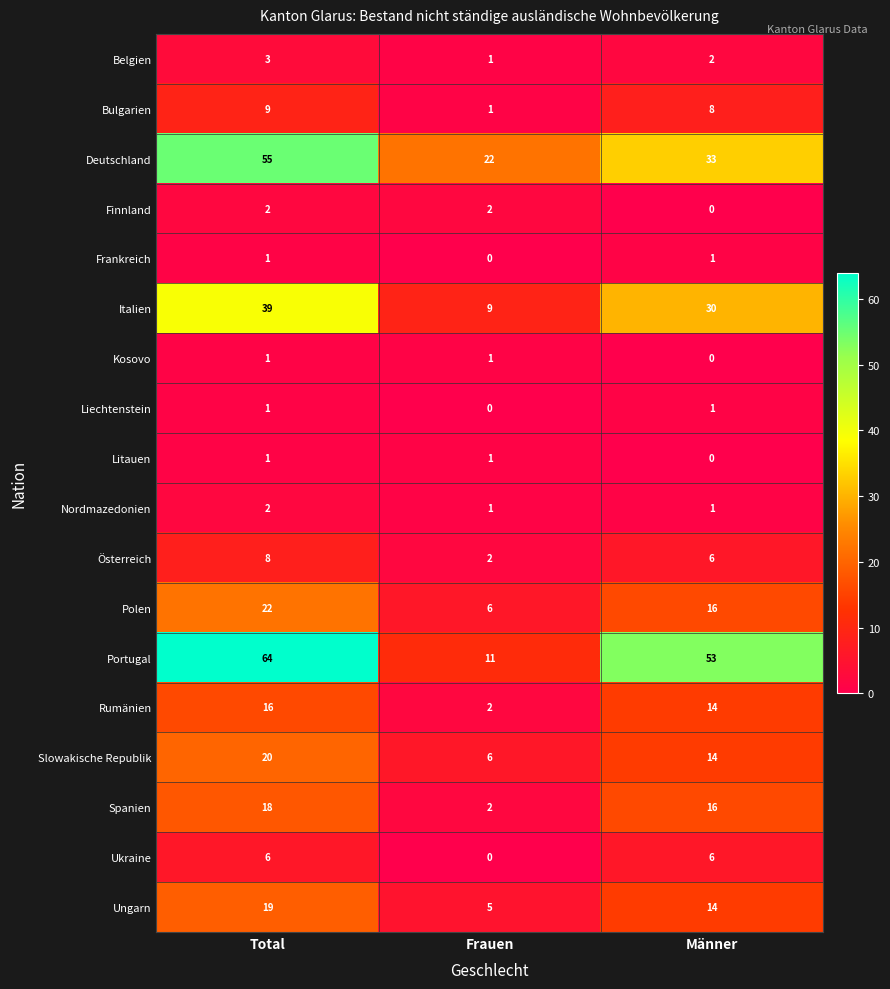

Which category has the highest value across all series?

Total